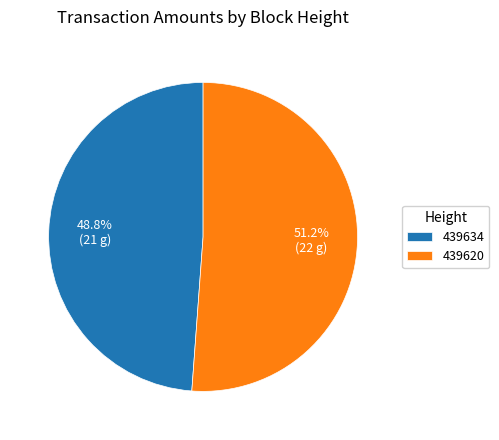

Combined, do 439634 and 439620 account for over 50%?

Yes